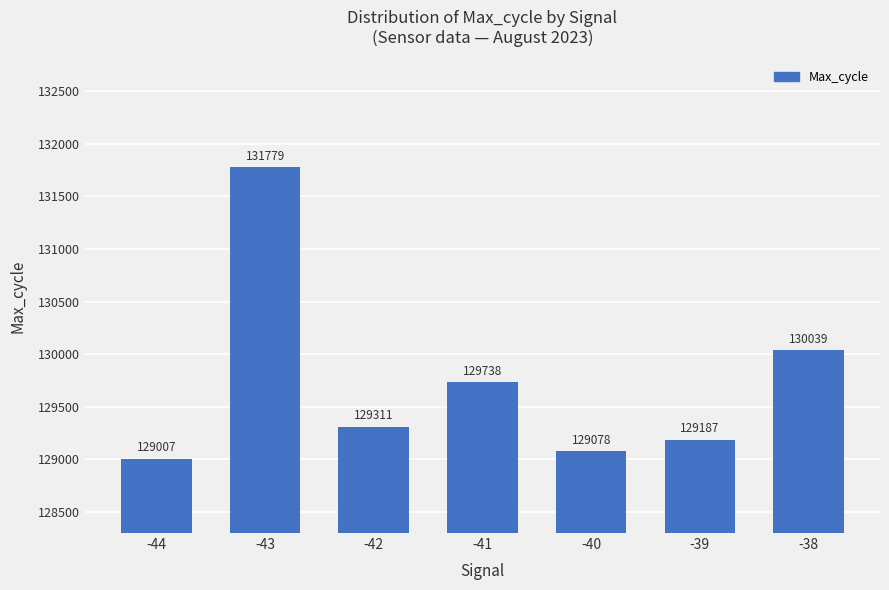

Is it true that the value at -39 is 129187?

True